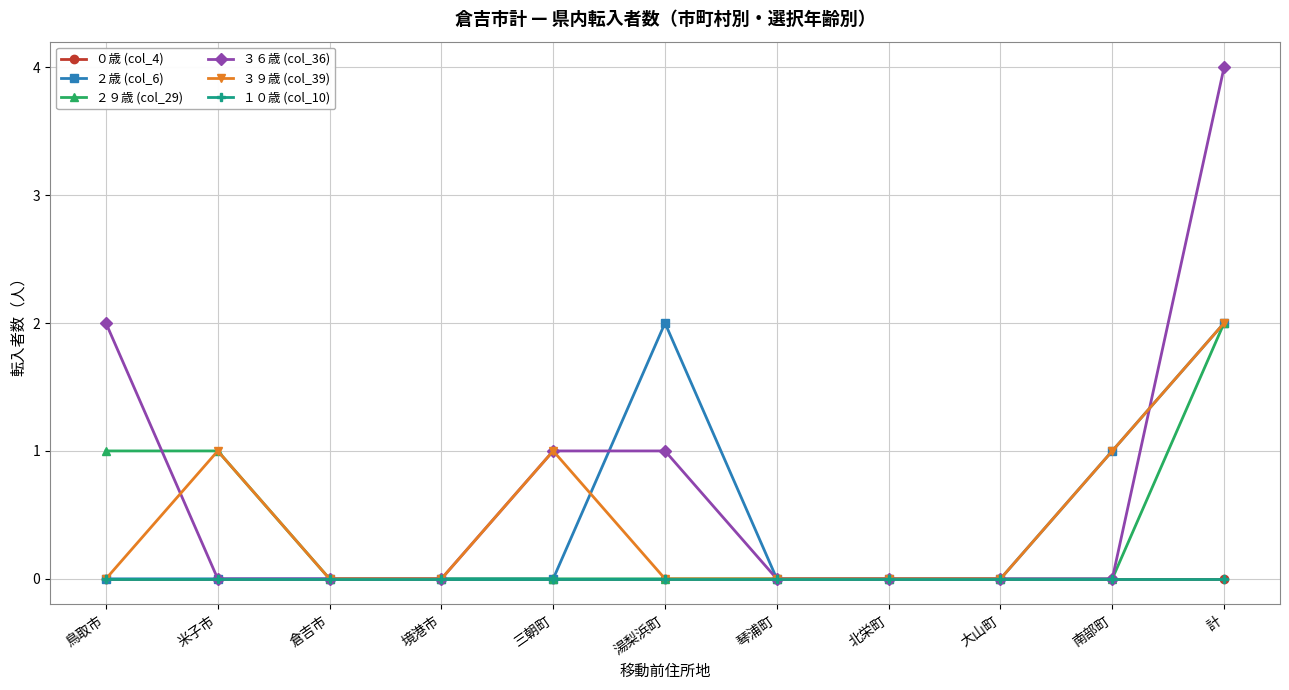

Does the chart have visible grid lines?

Yes